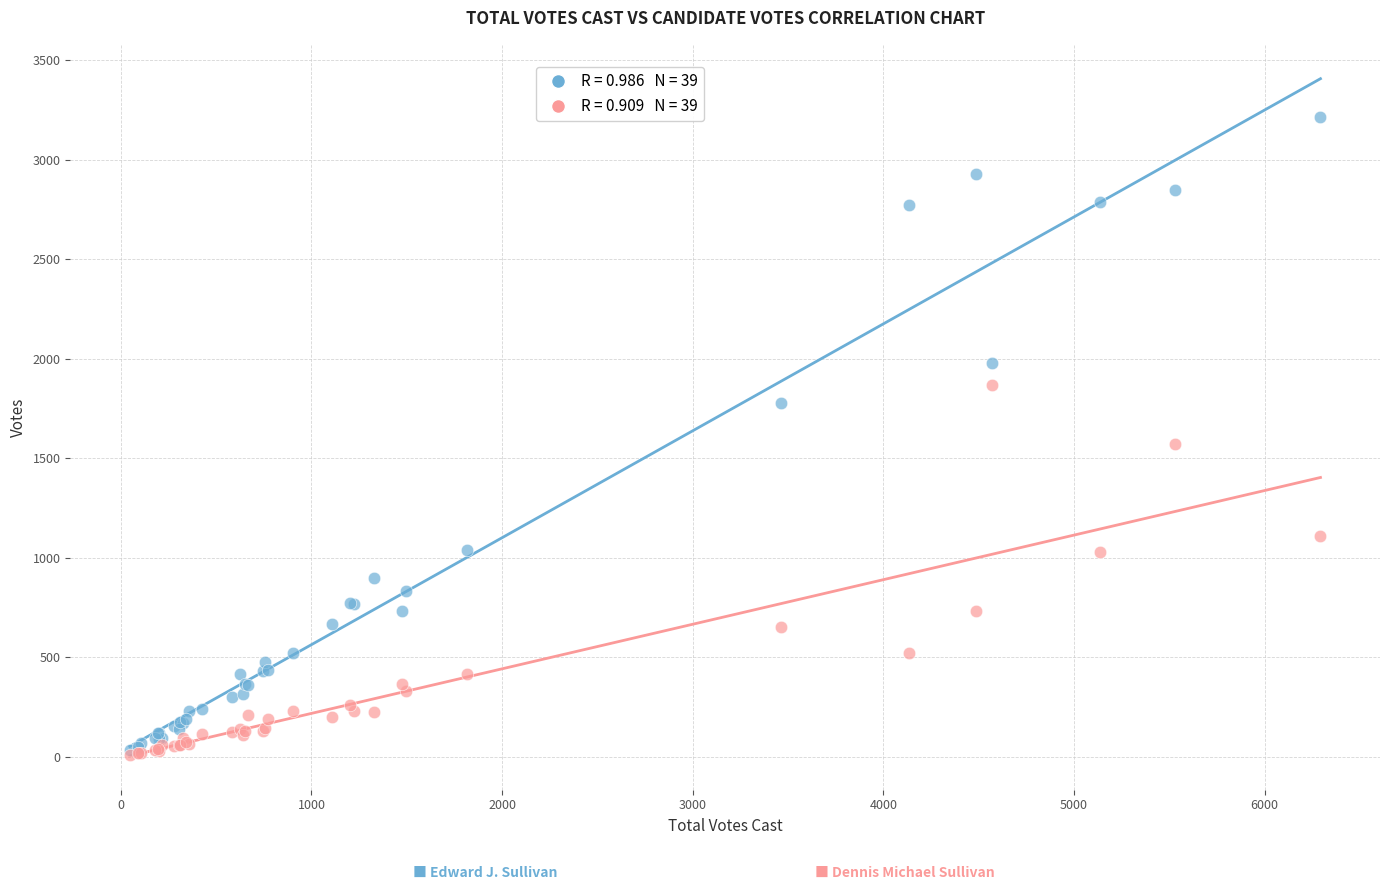

Across all series, what Y value is closest to 1612?

1569